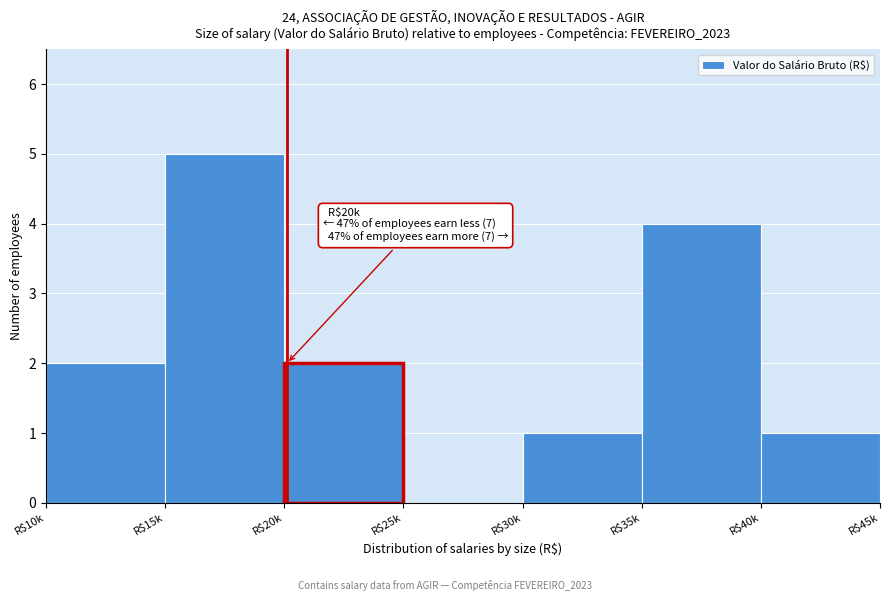

The value at R$40k is 0. True or false?

False